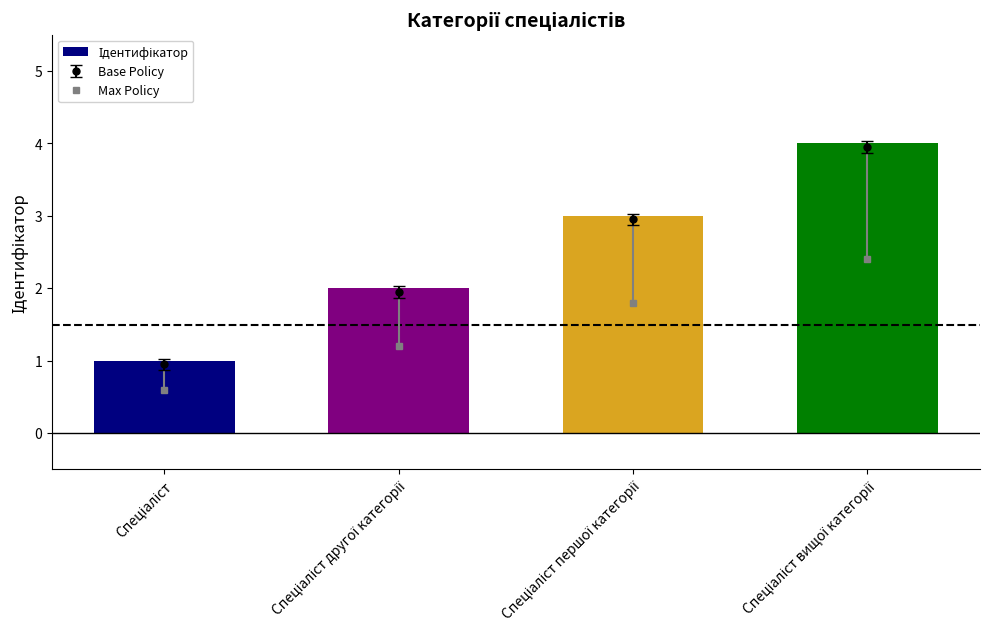

Where does the data first go above 3?

Спеціаліст вищої категорії